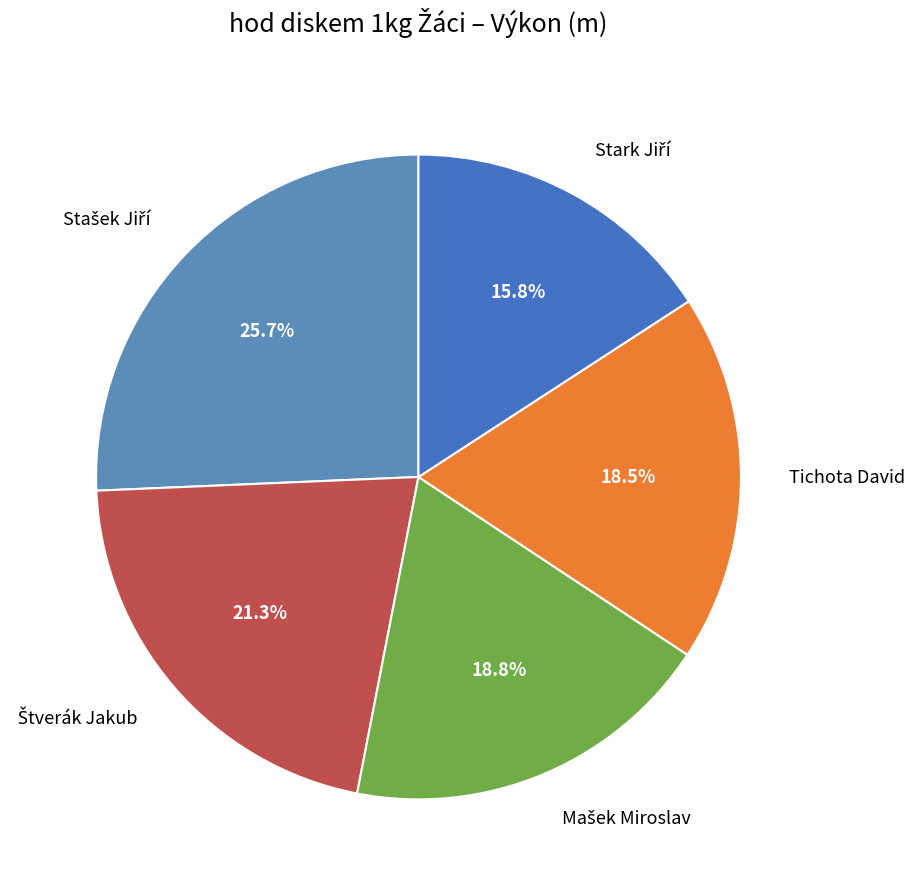

Is there a majority slice in this chart?

No